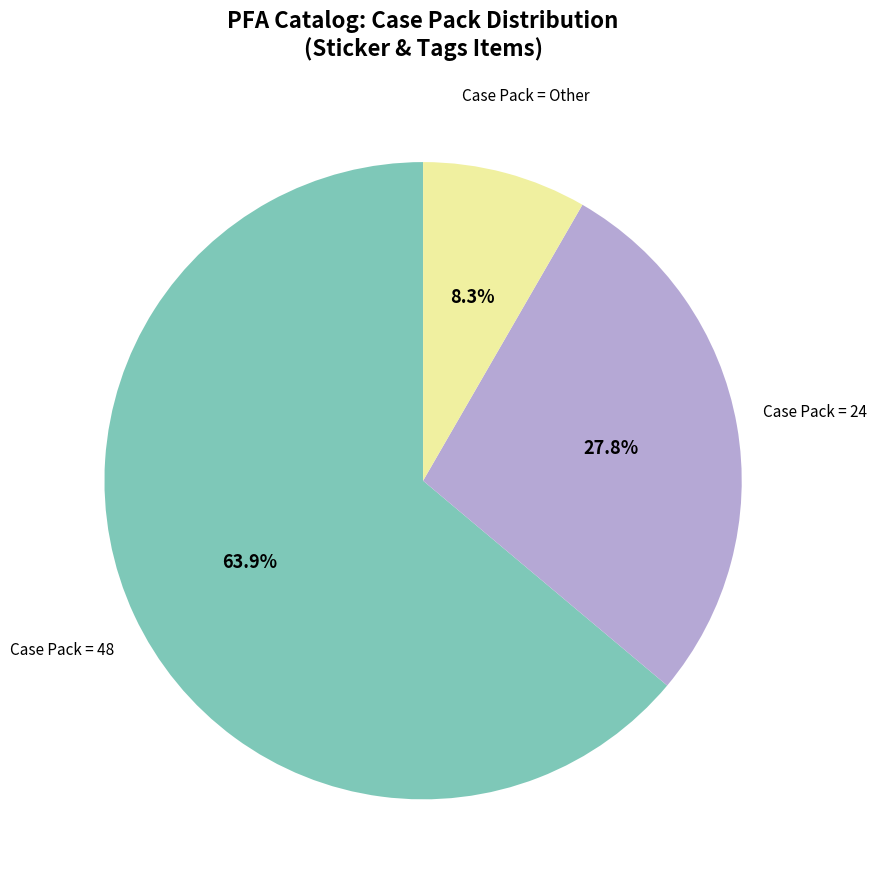

Is there a majority slice in this chart?

Yes